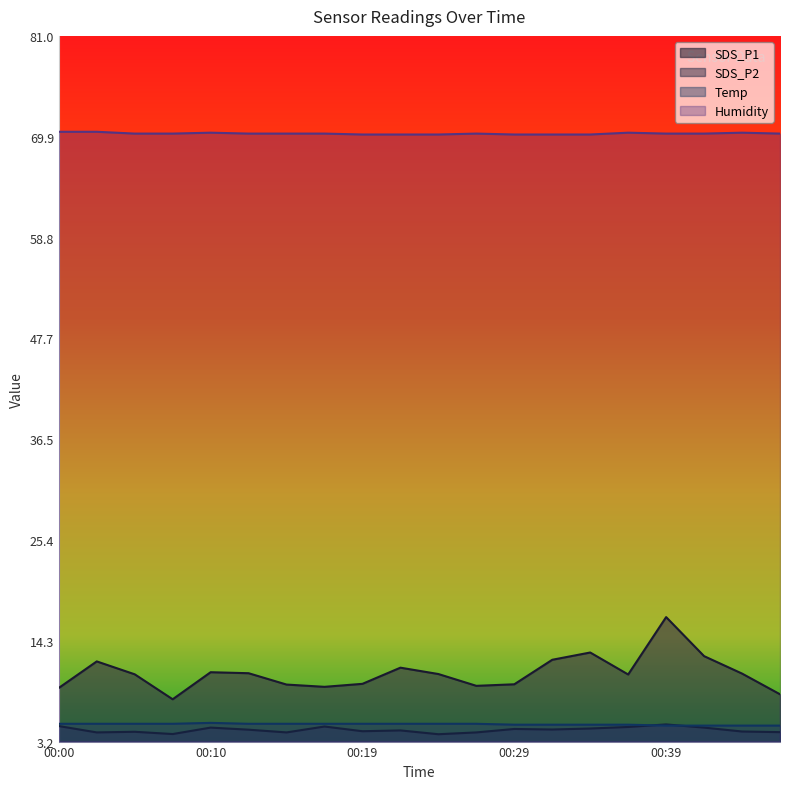

At how many categories does at least one series exceed 40?

20